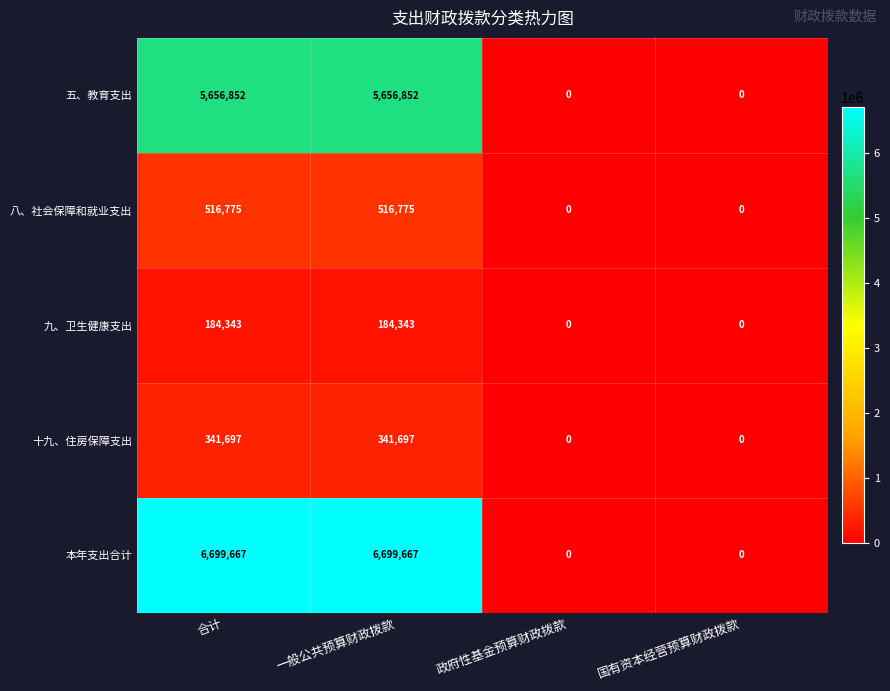

What is the difference between the second highest and minimum values in the 五、教育支出 series?

5656852